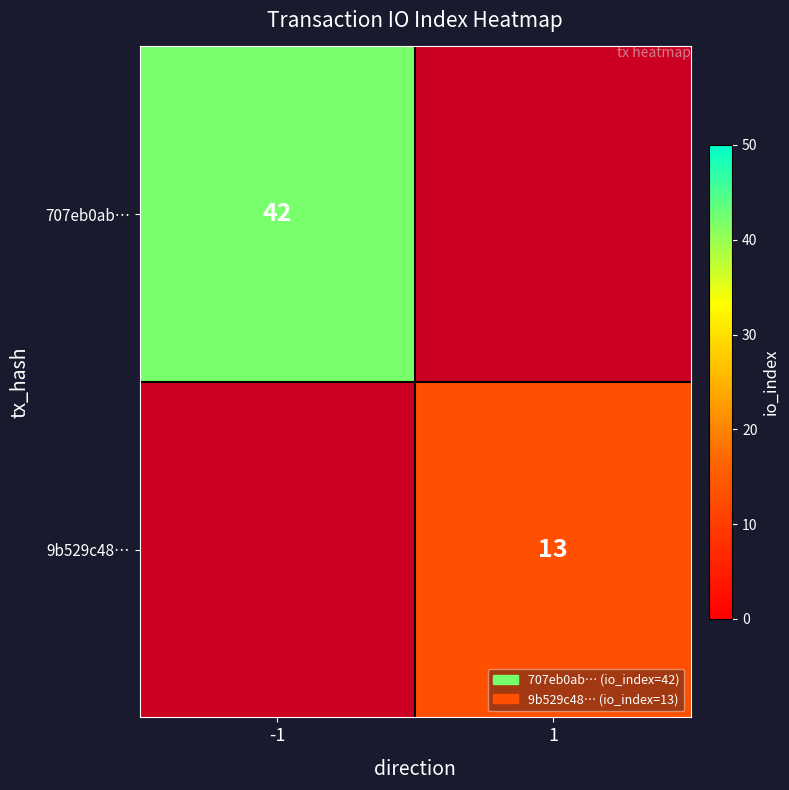

True or false: 707eb0ab… has a value of 60 at -1.

False